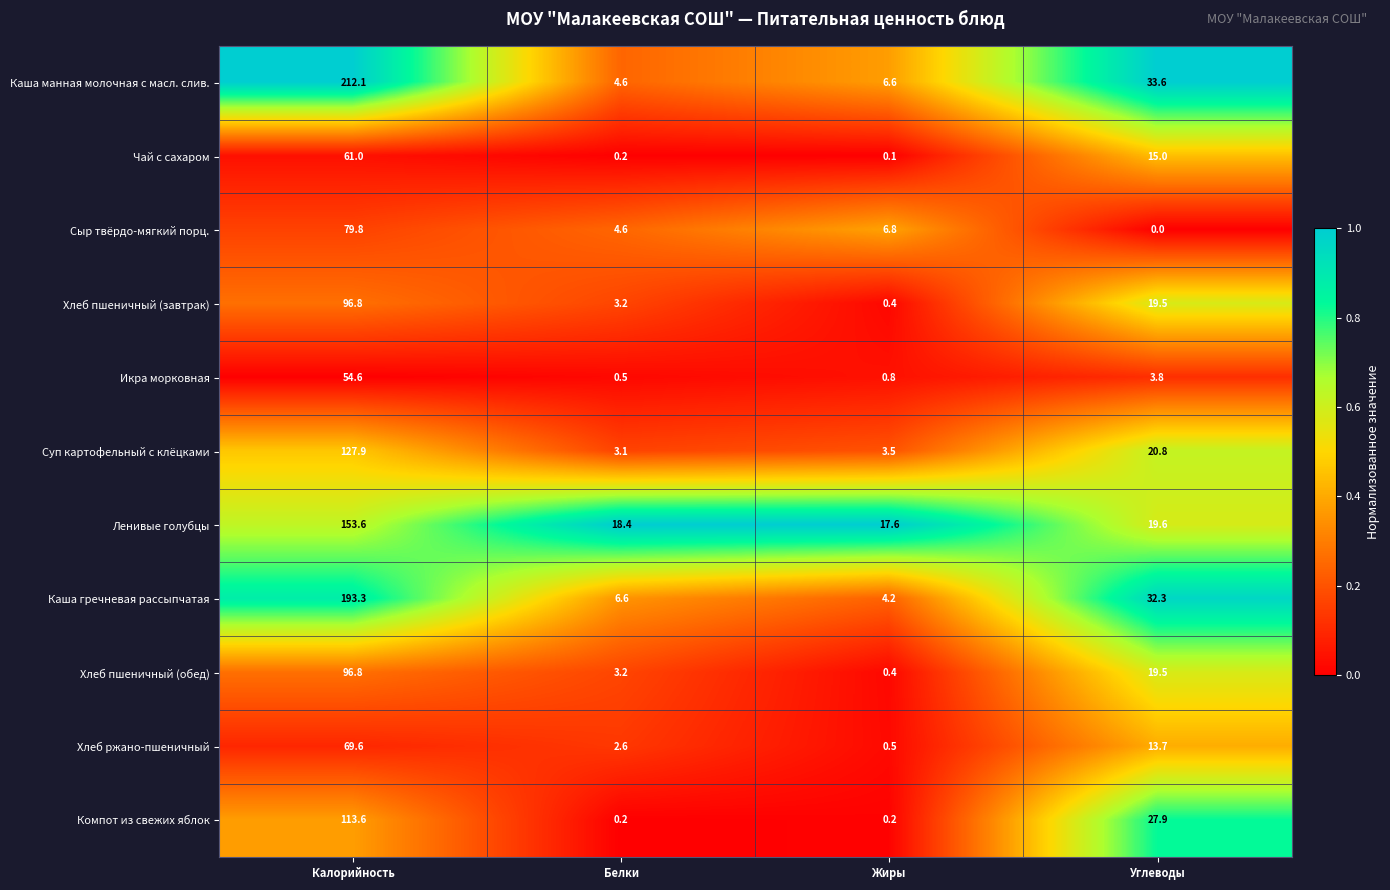

What is the difference between the maximum and minimum values in the Ленивые голубцы series?

136.0